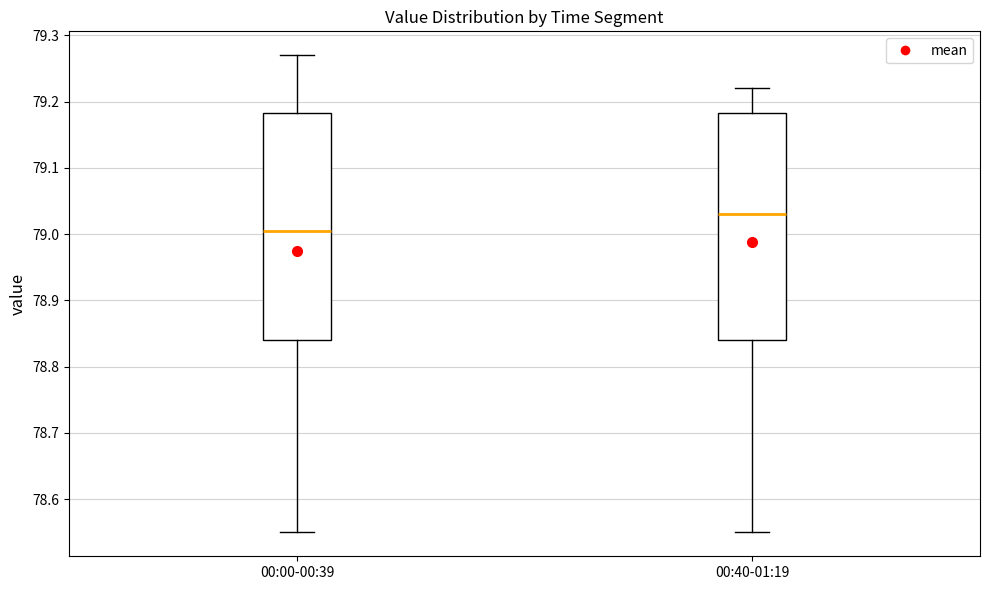

Where is the lower edge of the box for 00:40-01:19 on the y-axis? The values are not printed on the chart, so give them approximately, as read against the axis.

78.84